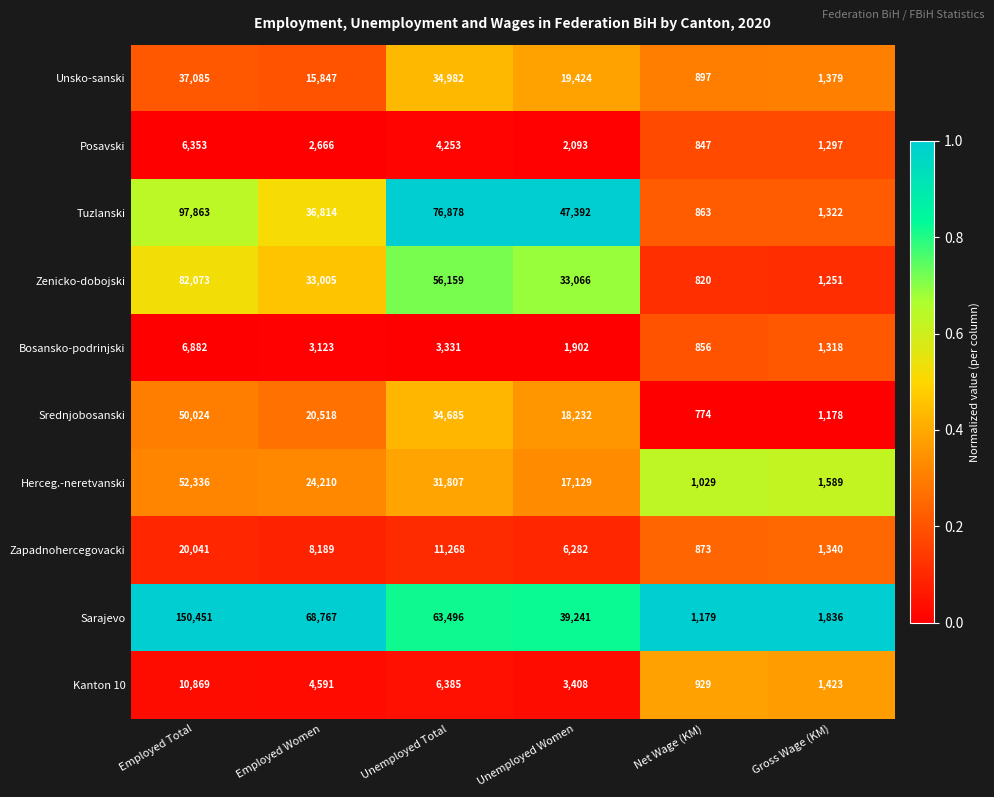

Which category has the lowest value across all series?

Net Wage (KM)